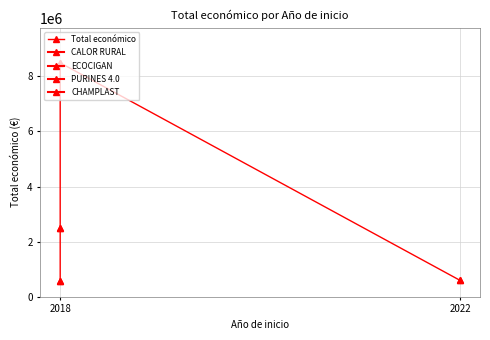

The value at 2018 is 4737351. True or false?

False